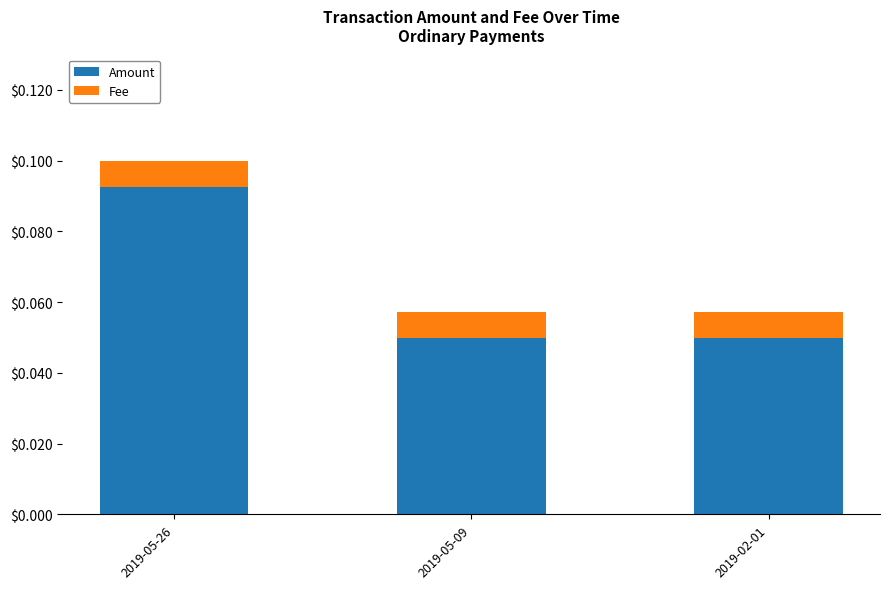

At which label does Amount reach its peak?

2019-05-26